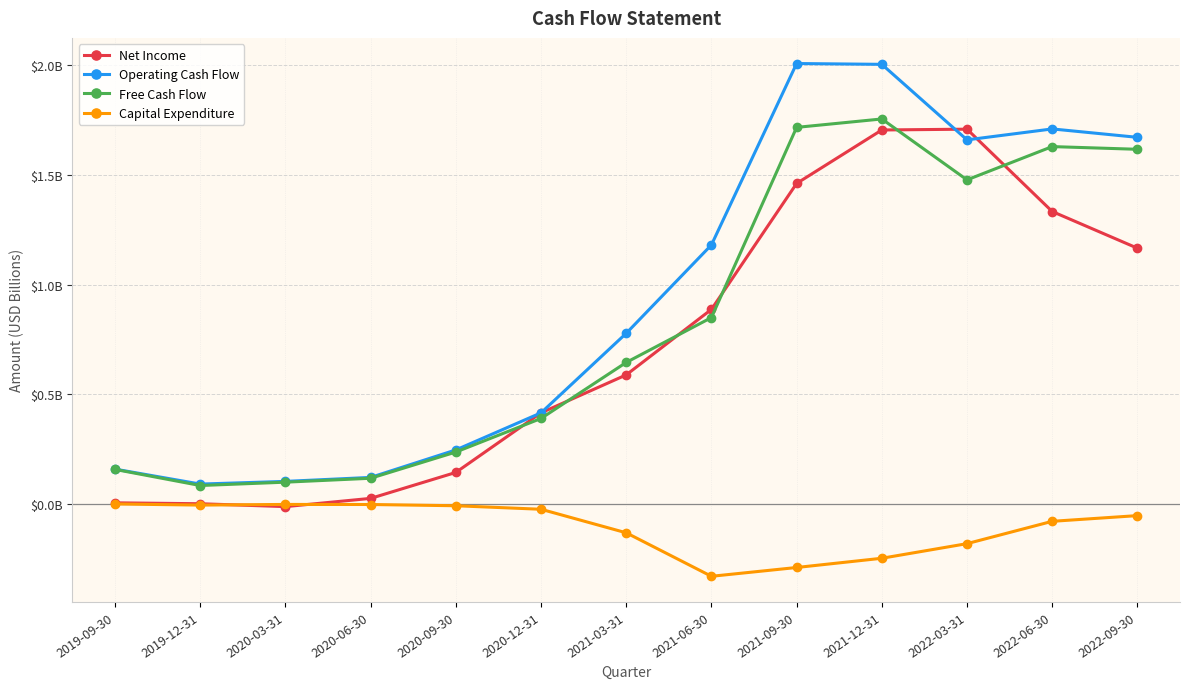

At how many categories does at least one series exceed 1?

6